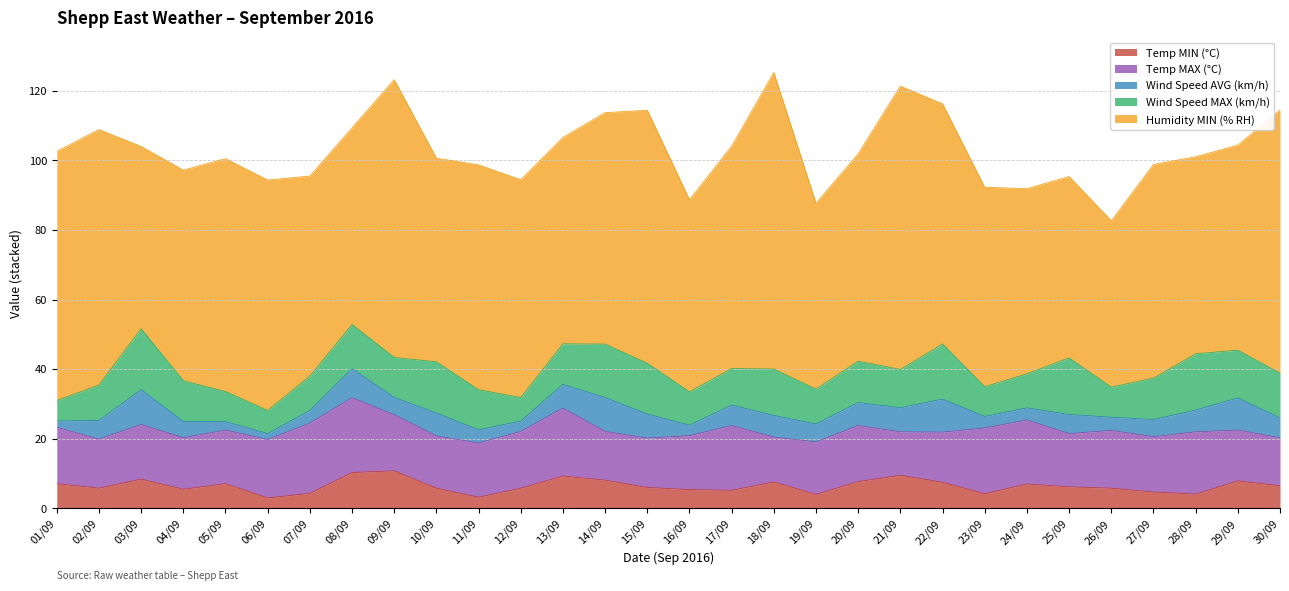

What are all the series names shown in the legend?

Temp MIN (°C), Temp MAX (°C), Wind Speed AVG (km/h), Wind Speed MAX (km/h), Humidity MIN (% RH)